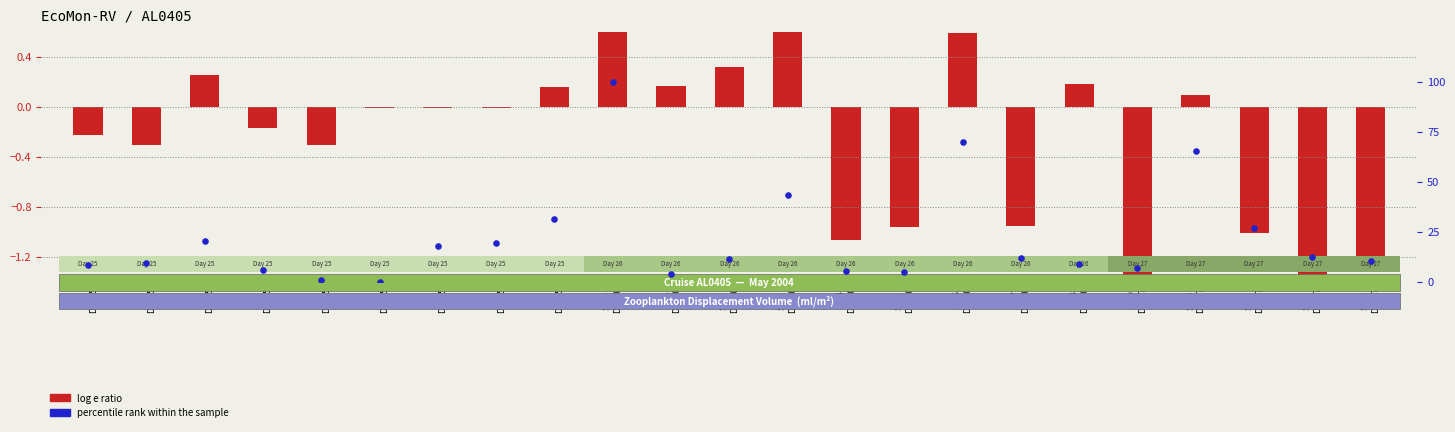

Is it true that percentile rank within the sample equals 31.2 at St9
Day25?

True